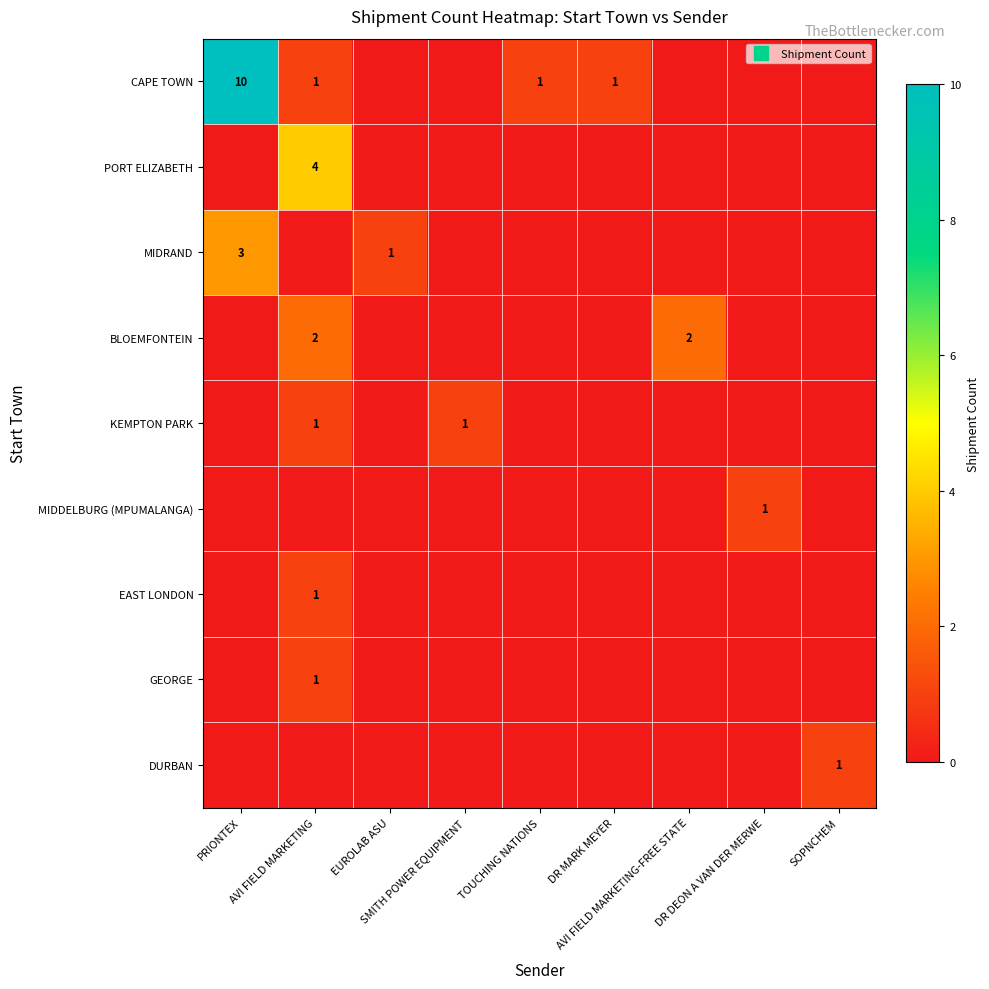

What is the difference between the maximum and minimum values in the BLOEMFONTEIN series?

2